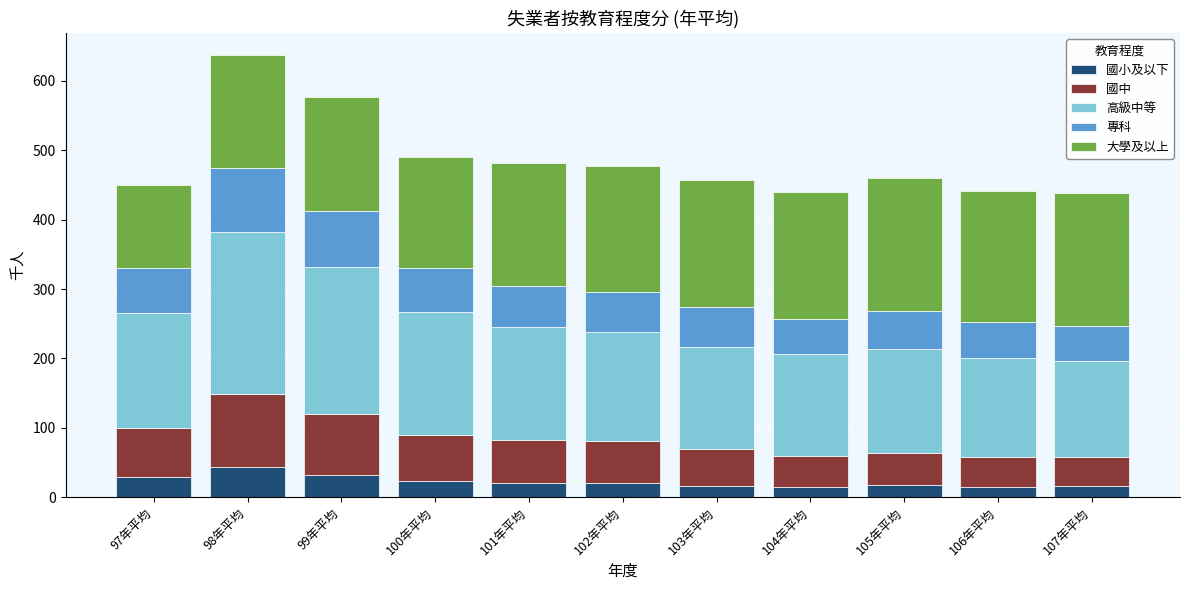

How many data points does each series have?

11